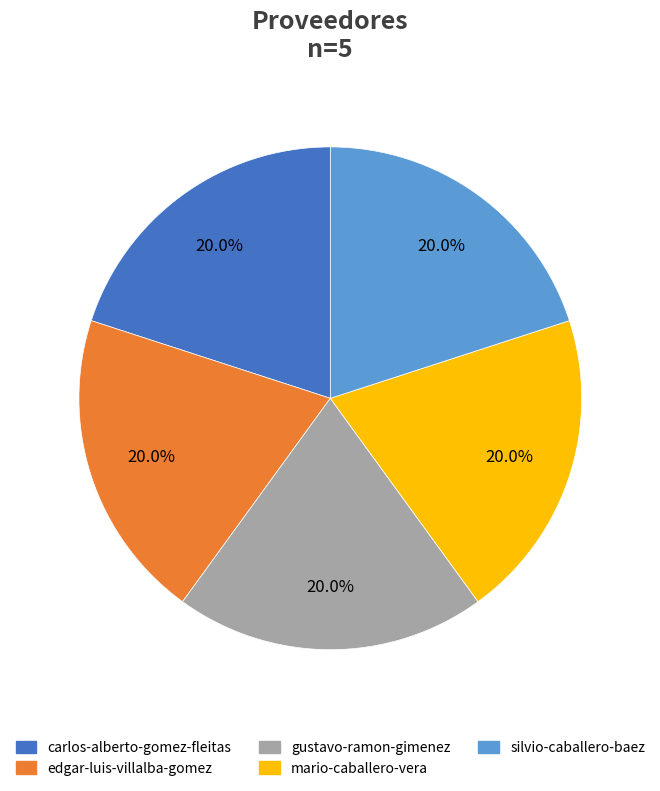

Does gustavo-ramon-gimenez account for over 50% of the chart?

No